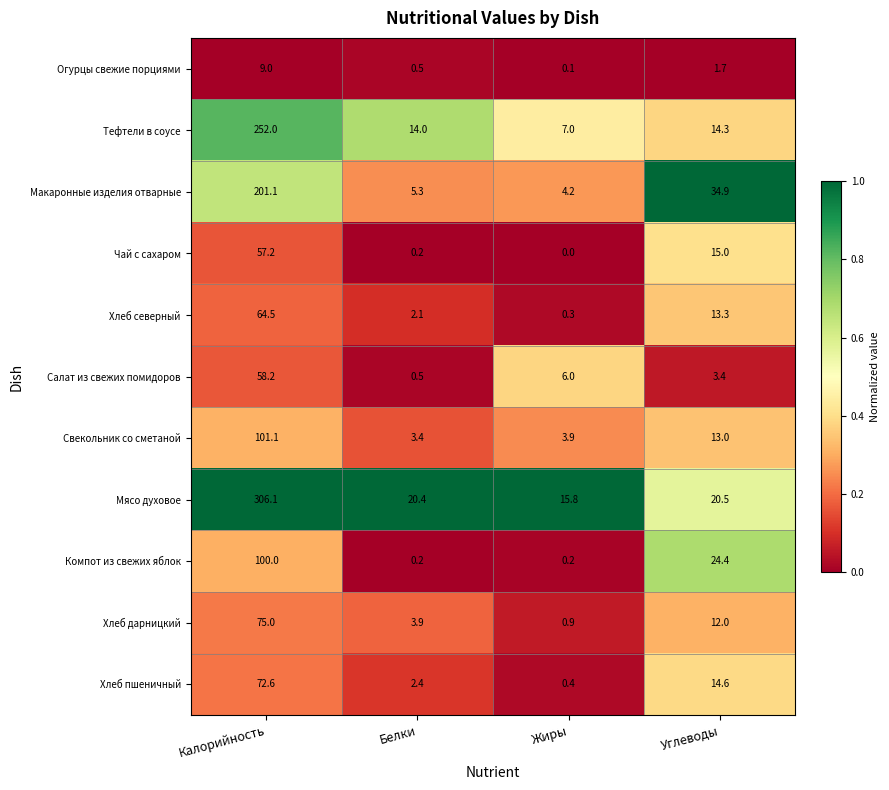

Where is Огурцы свежие порциями nearest to the value 4?

Углеводы